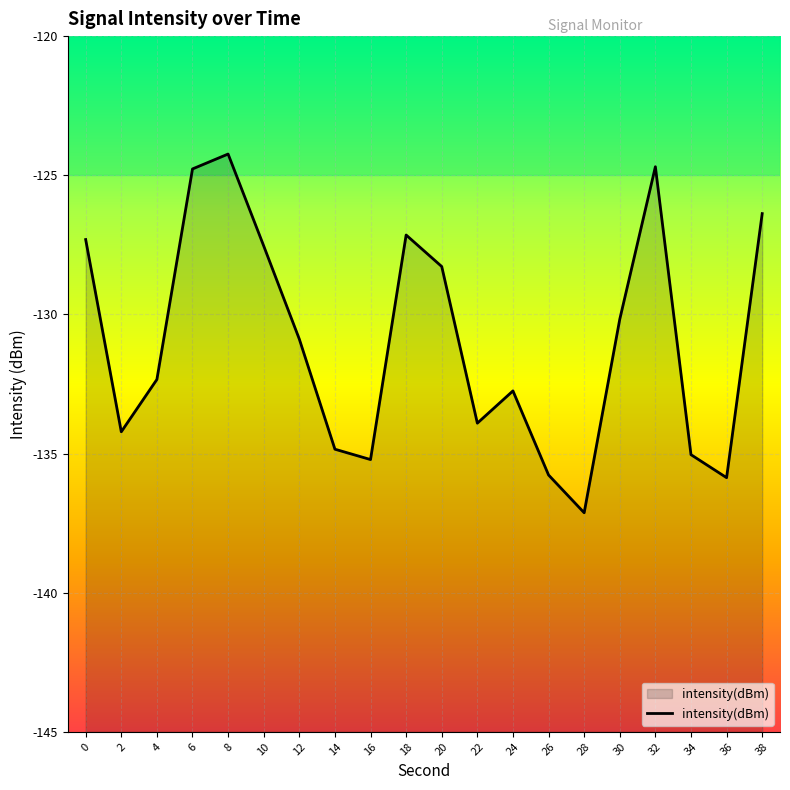

At which category does the chart reach its peak across all series?

8